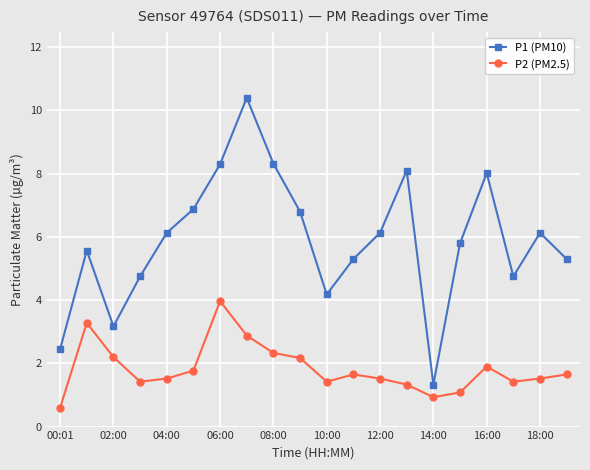

What is the value of the P2 (PM2.5) point at the 13th from the left?

1.5